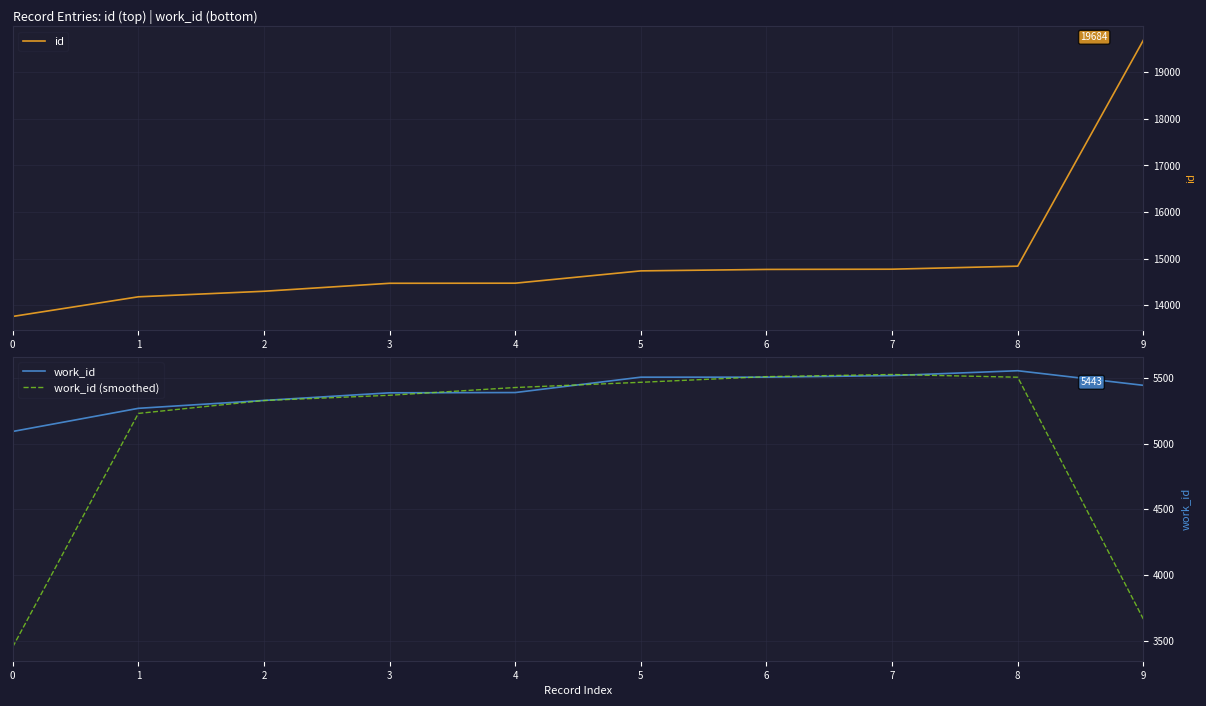

Where is id nearest to the value 16723?

8